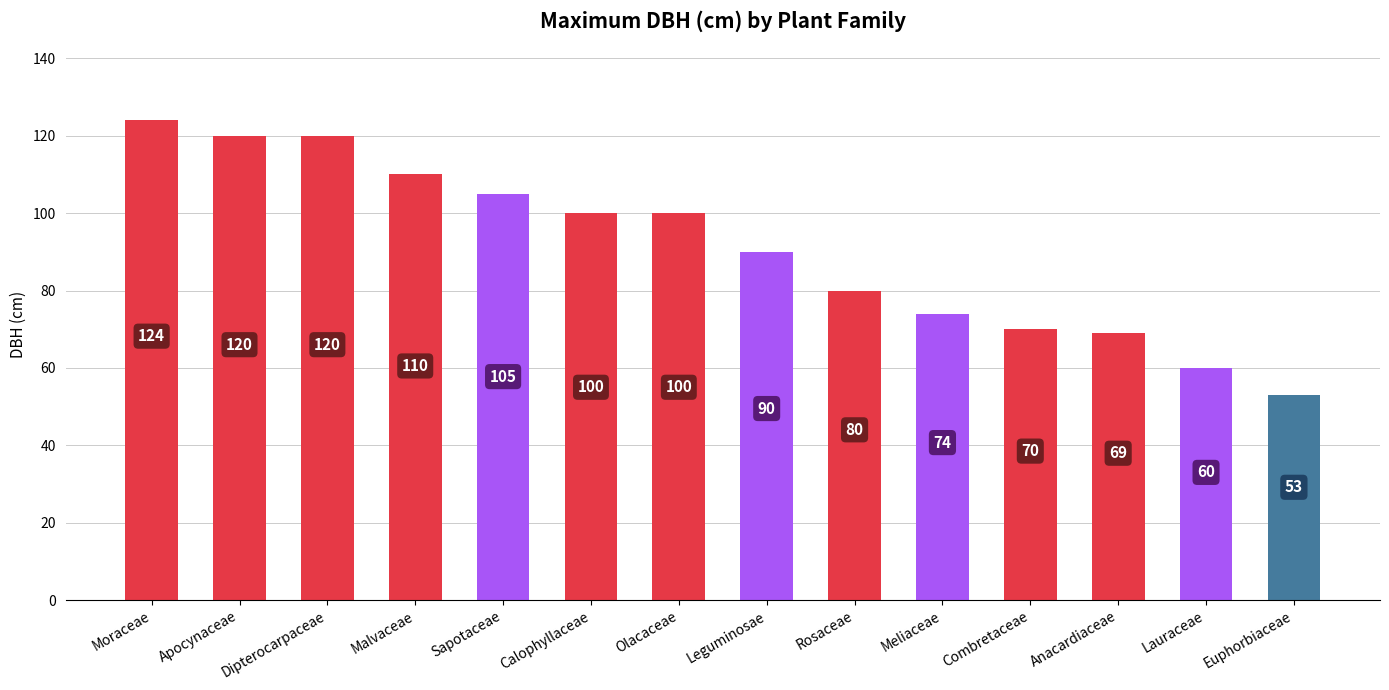

What is the label of the 10th bar from the right?

Sapotaceae